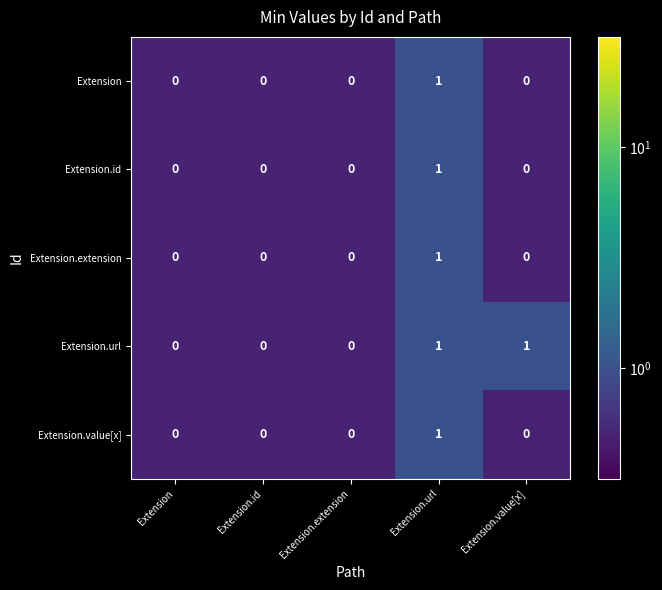

How many Extension.extension values are between 0 and 1?

5